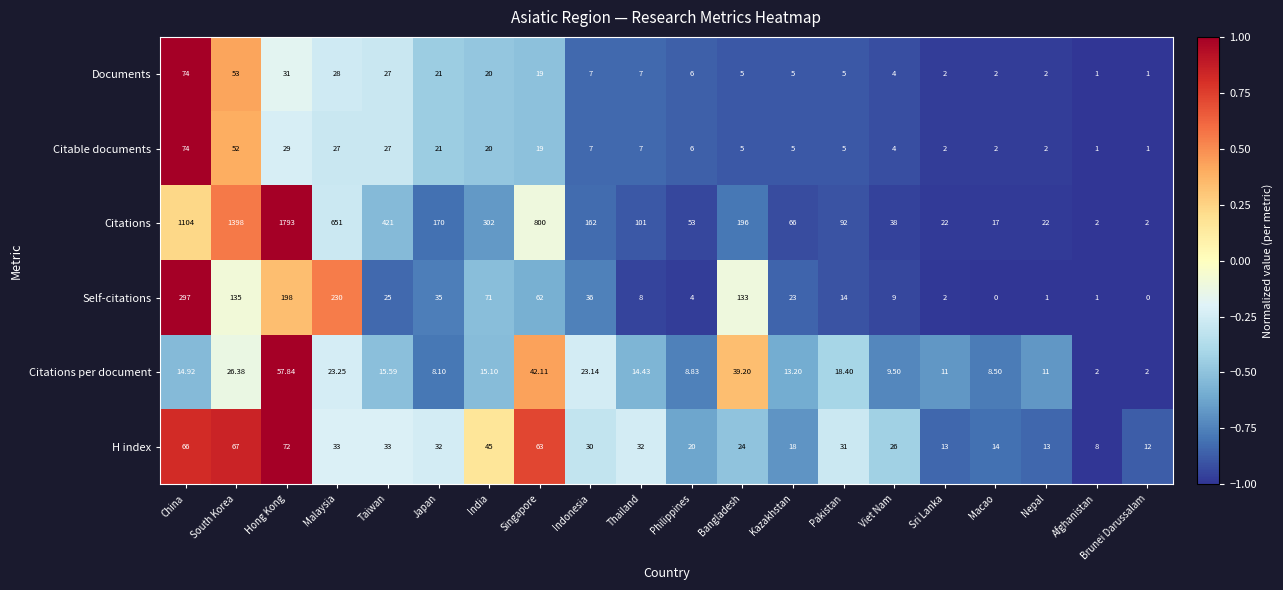

At which category is the sum across all series the highest?

Hong Kong